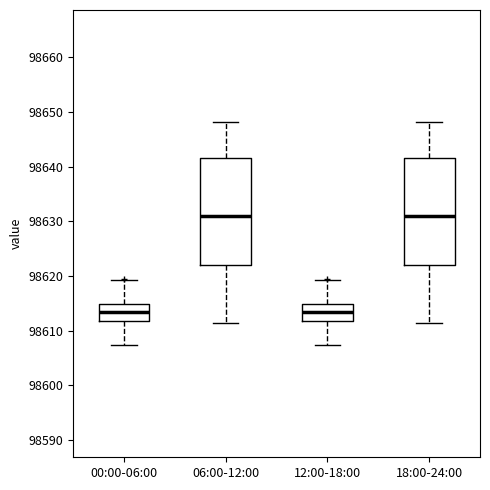

Where does the lower whisker of the box for 12:00-18:00 end on the y-axis? The values are not printed on the chart, so give them approximately, as read against the axis.

98607